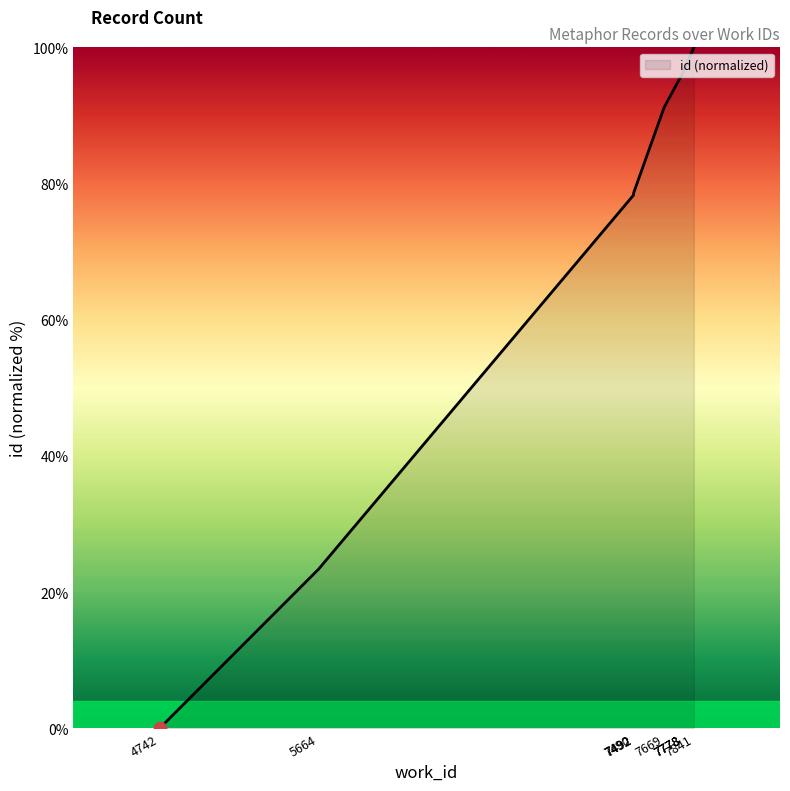

Approximately how many times larger is the value at 7778 compared to 7492?

1.2